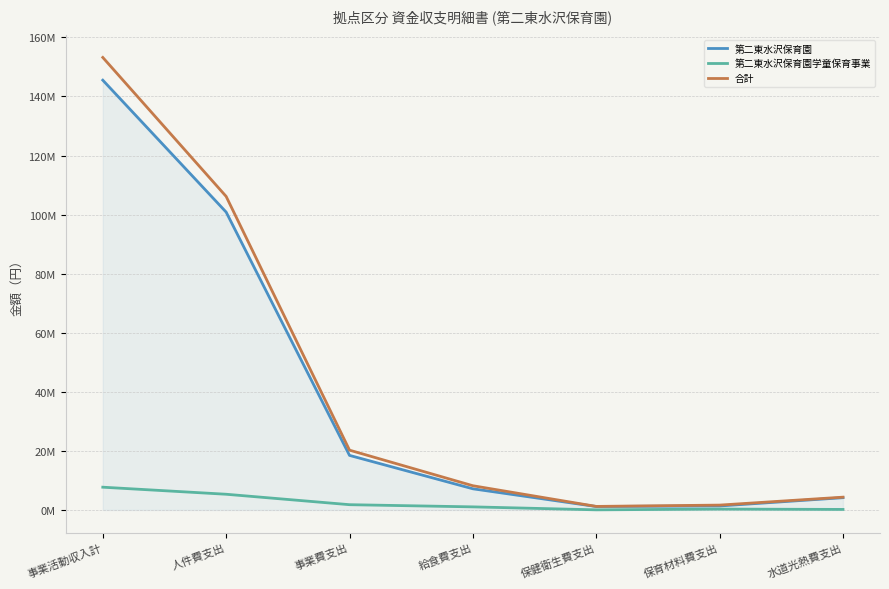

What is the difference between the highest and lowest values at 水道光熱費支出?

4149989